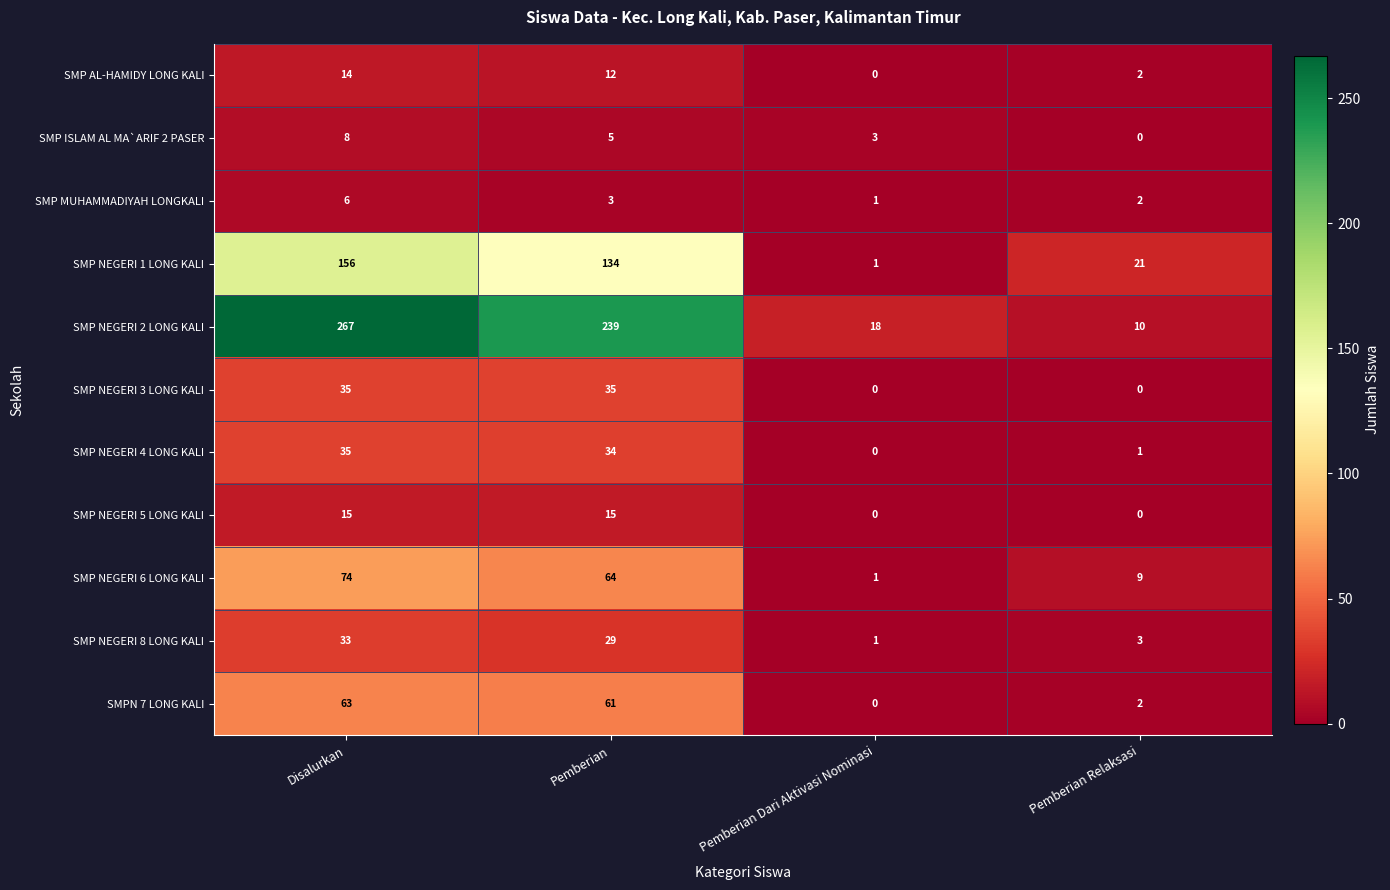

Between Pemberian and Pemberian Relaksasi, which series saw the biggest shift?

SMP NEGERI 2 LONG KALI